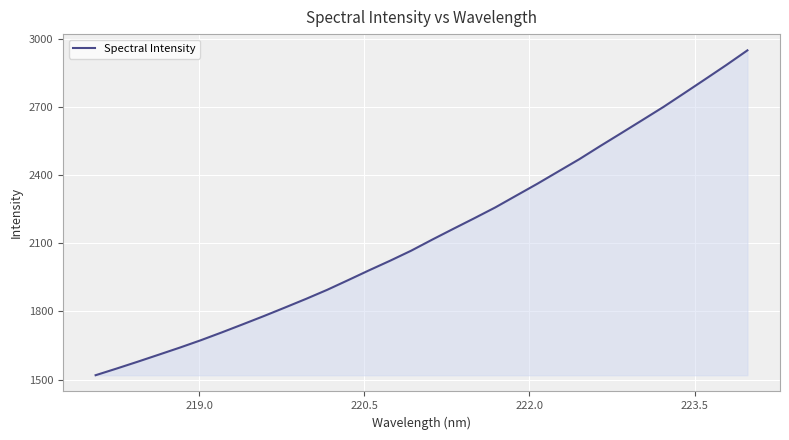

What is the minimum value shown in the chart?

1519.1